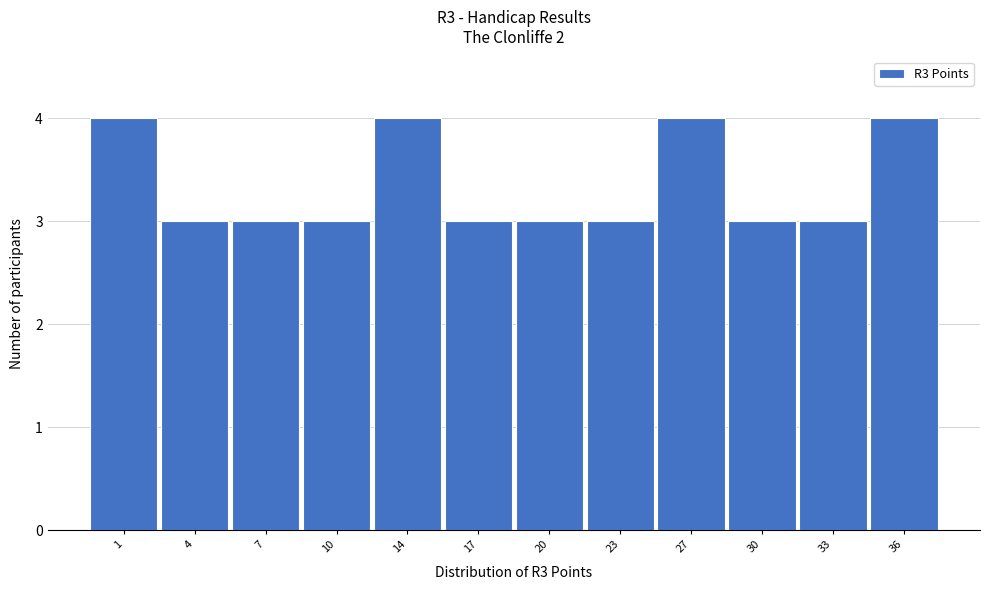

Reading left to right, extract all data points from this chart.

1=4	4=3	7=3	10=3	14=4	17=3	20=3	23=3	27=4	30=3	33=3	36=4